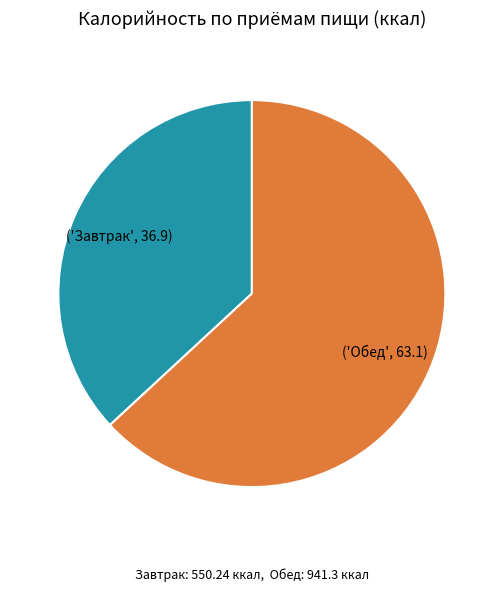

Is there a majority slice in this chart?

Yes